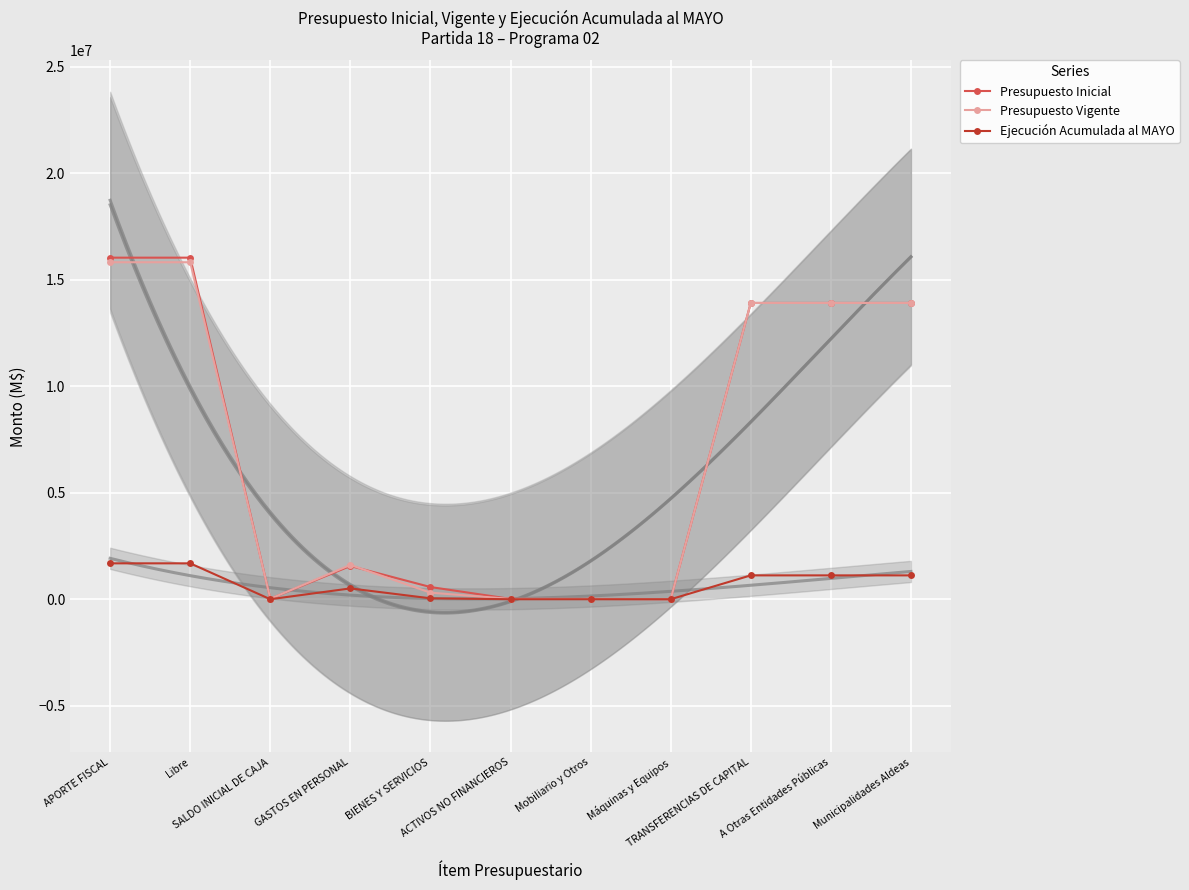

What is the difference between the Presupuesto Inicial values at Máquinas y Equipos and BIENES Y SERVICIOS?

570122